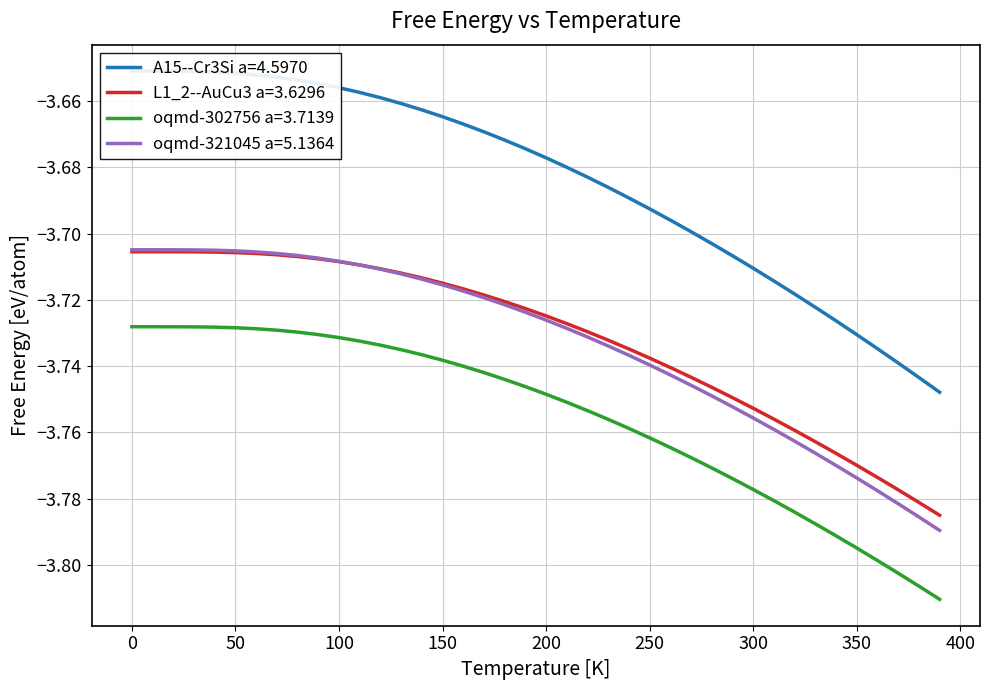

What is the average value of the oqmd-321045 a=5.1364 series?

-3.7